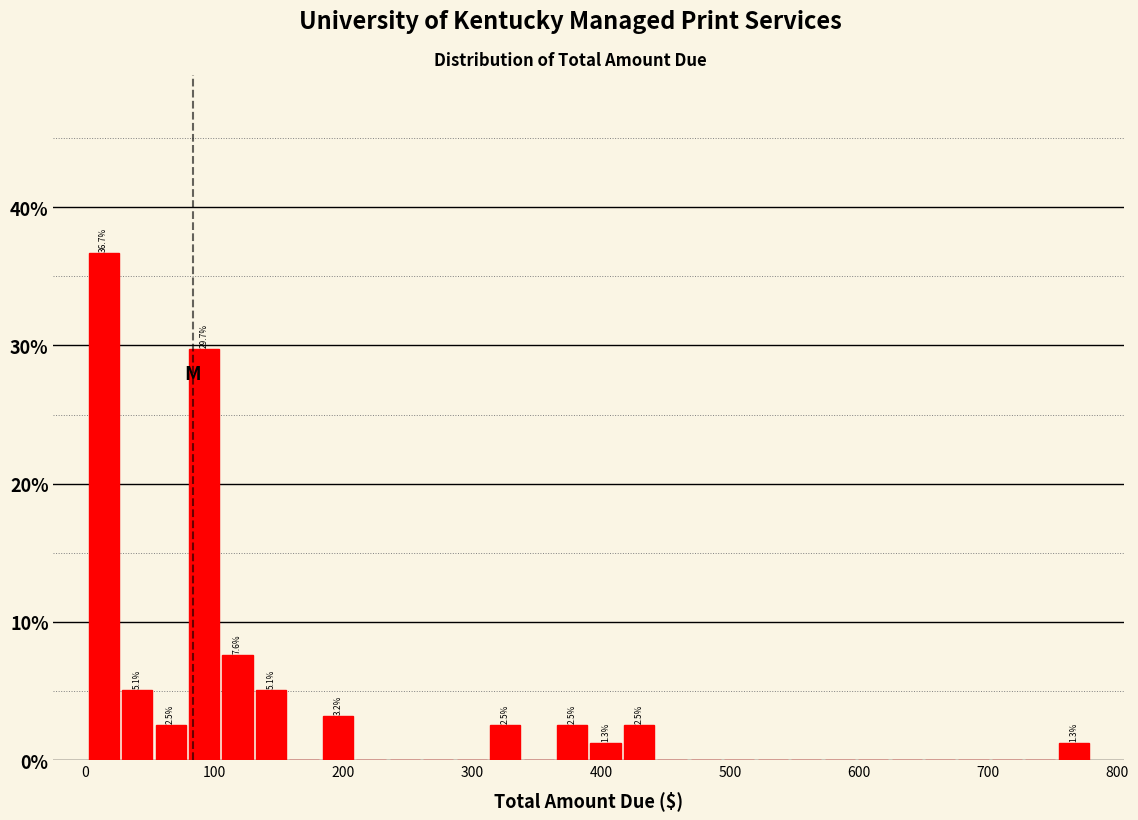

Around what value on the x-axis is the tallest bar? Give the approximate position of its centre, as read against the axis.

10